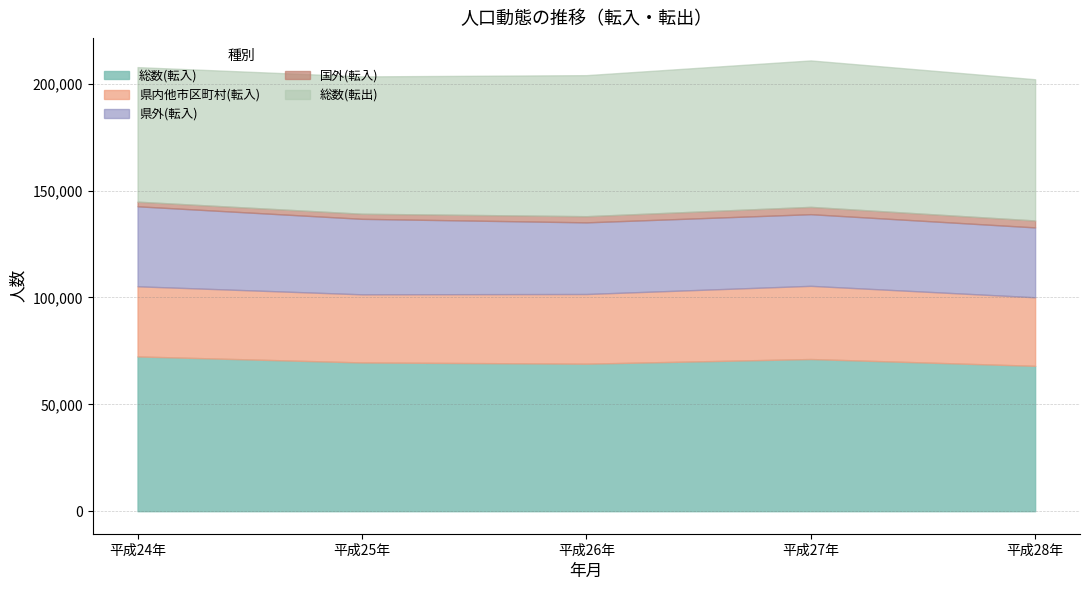

How many lines are shown in the chart?

5